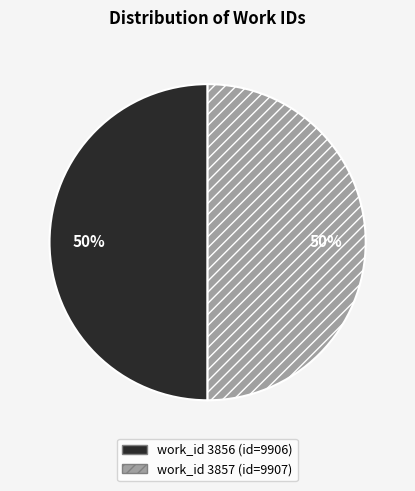

How many slices are in this pie chart?

2